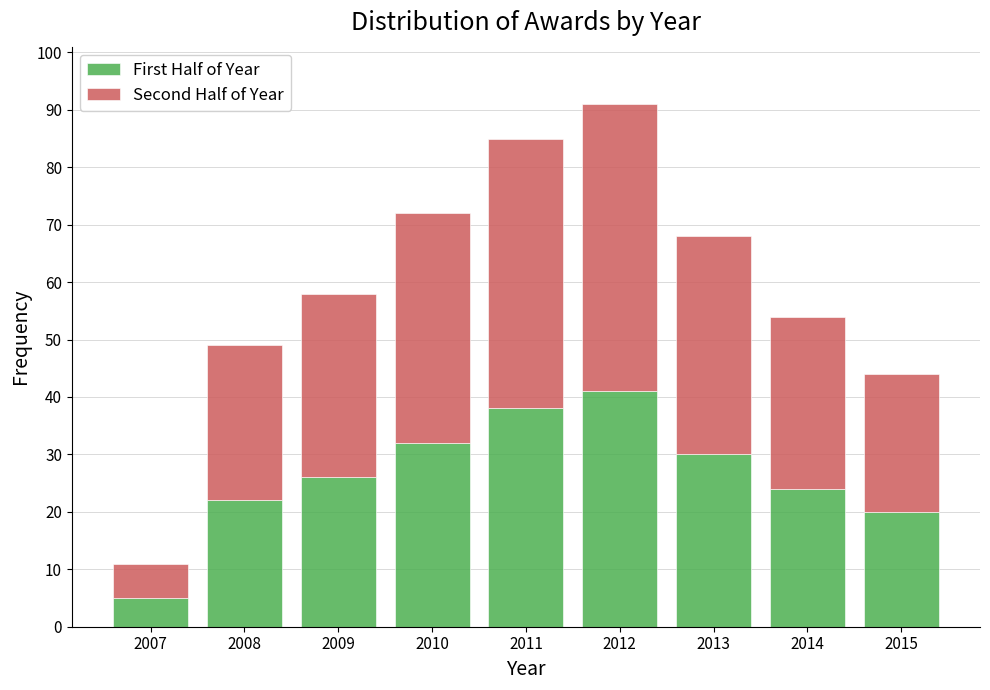

Reading left to right, list the values for the First Half of Year series.

2007=5	2008=22	2009=26	2010=32	2011=38	2012=41	2013=30	2014=24	2015=20